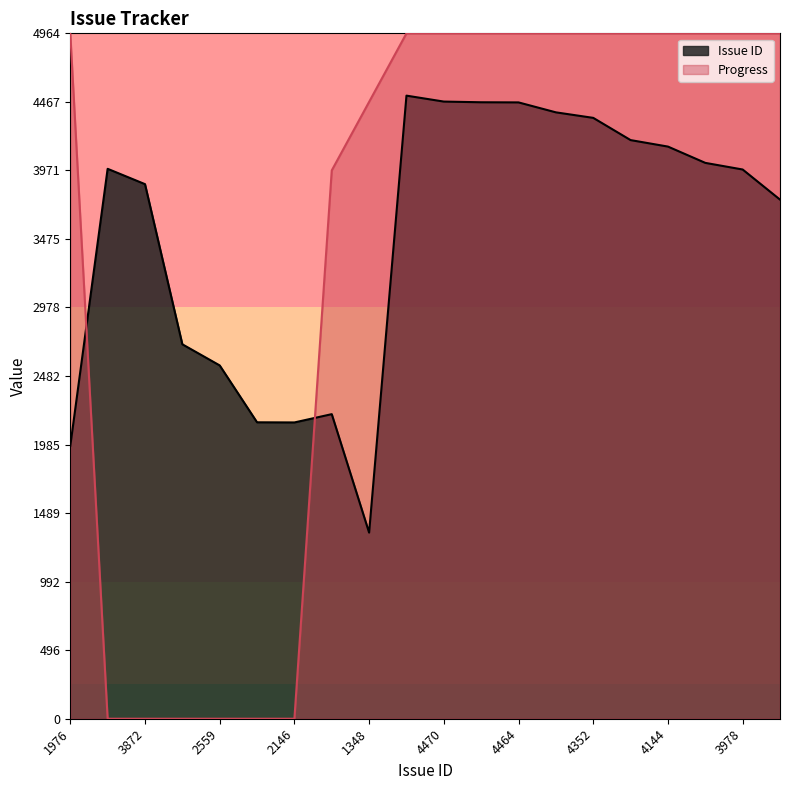

At which category is the sum across all series the highest?

4513